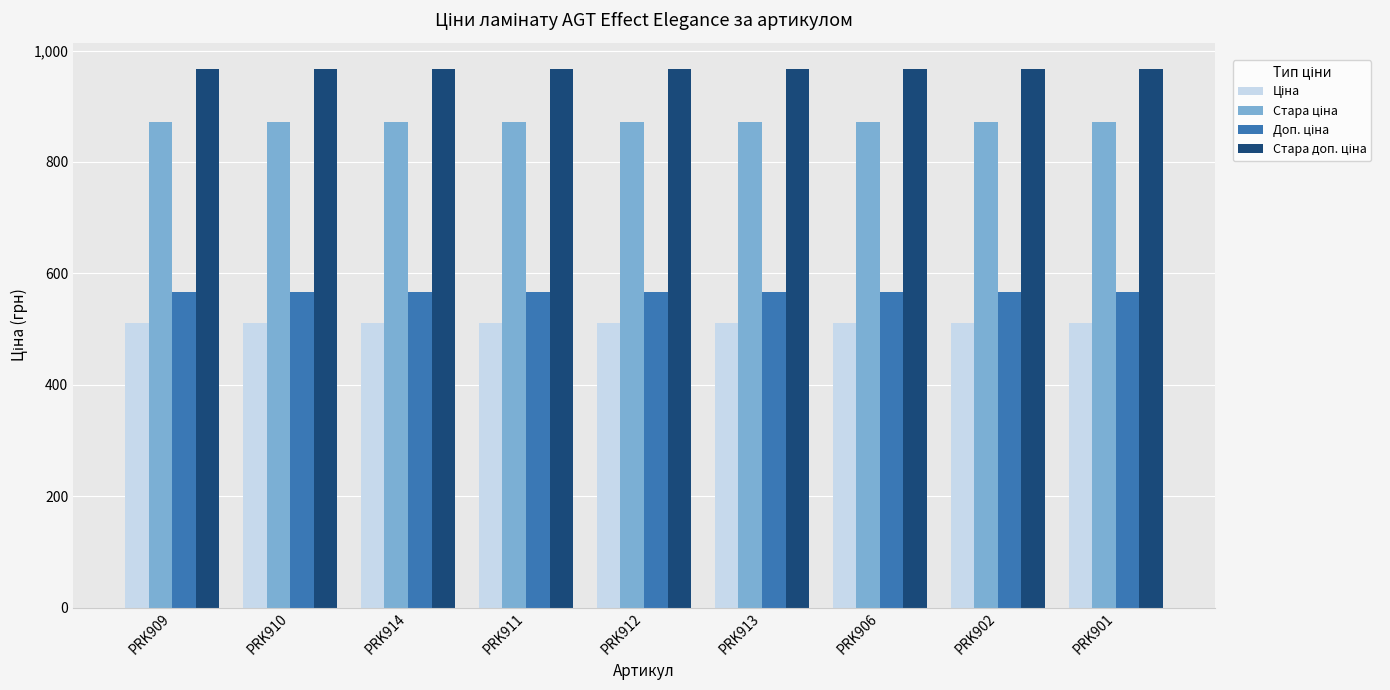

What is the label of the 3rd bar from the right?

PRK906